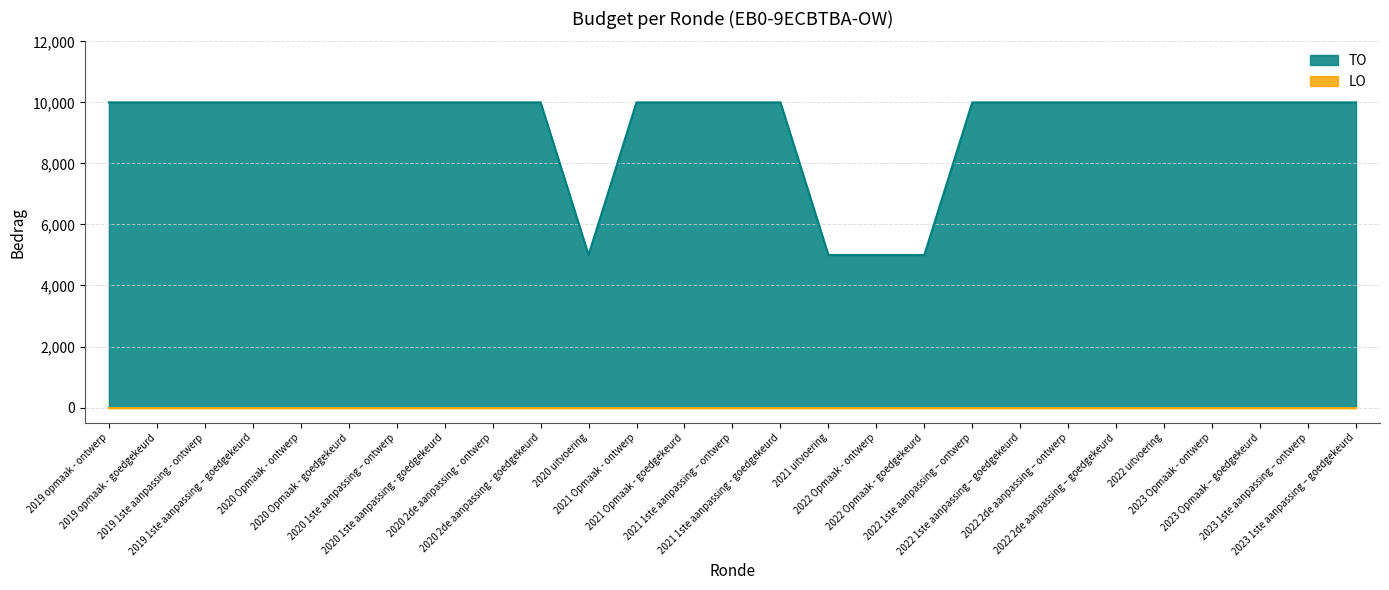

What is the average value?

9259